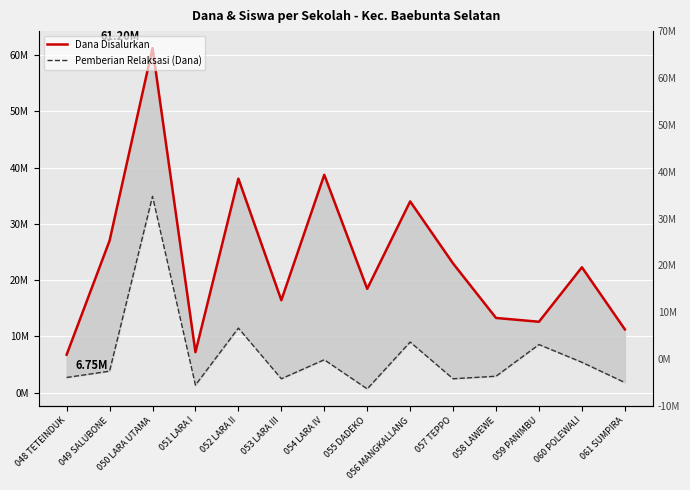

Where is the first local maximum for Dana Disalurkan?

050 LARA UTAMA